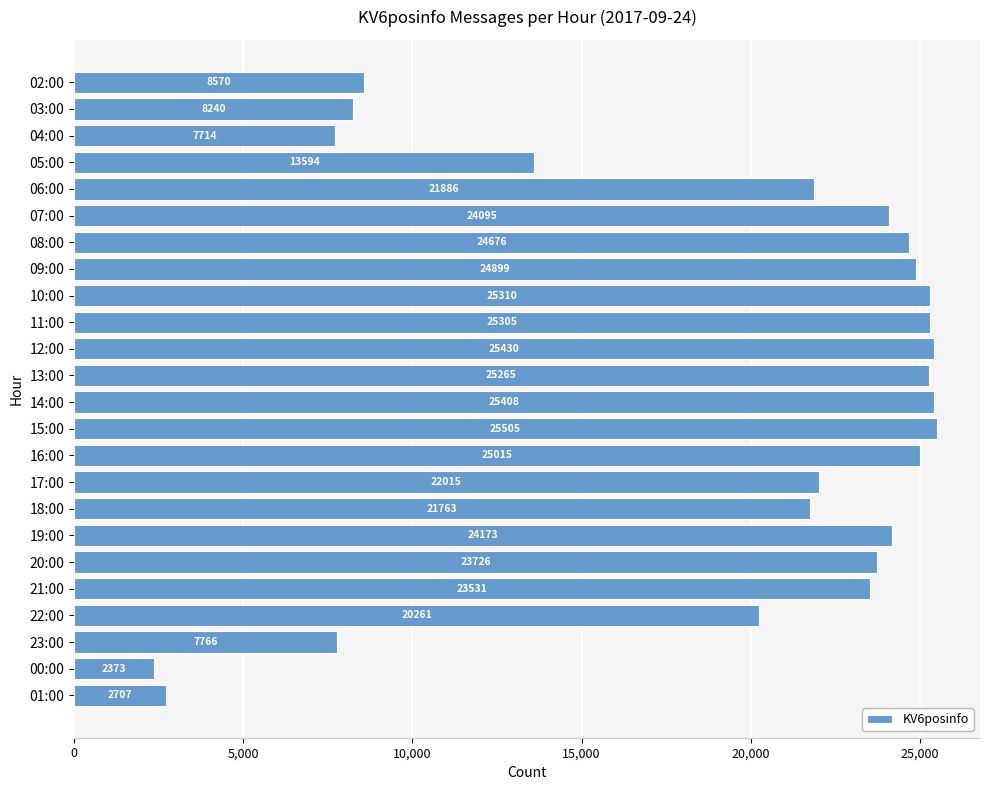

Are the bars horizontal?

Yes